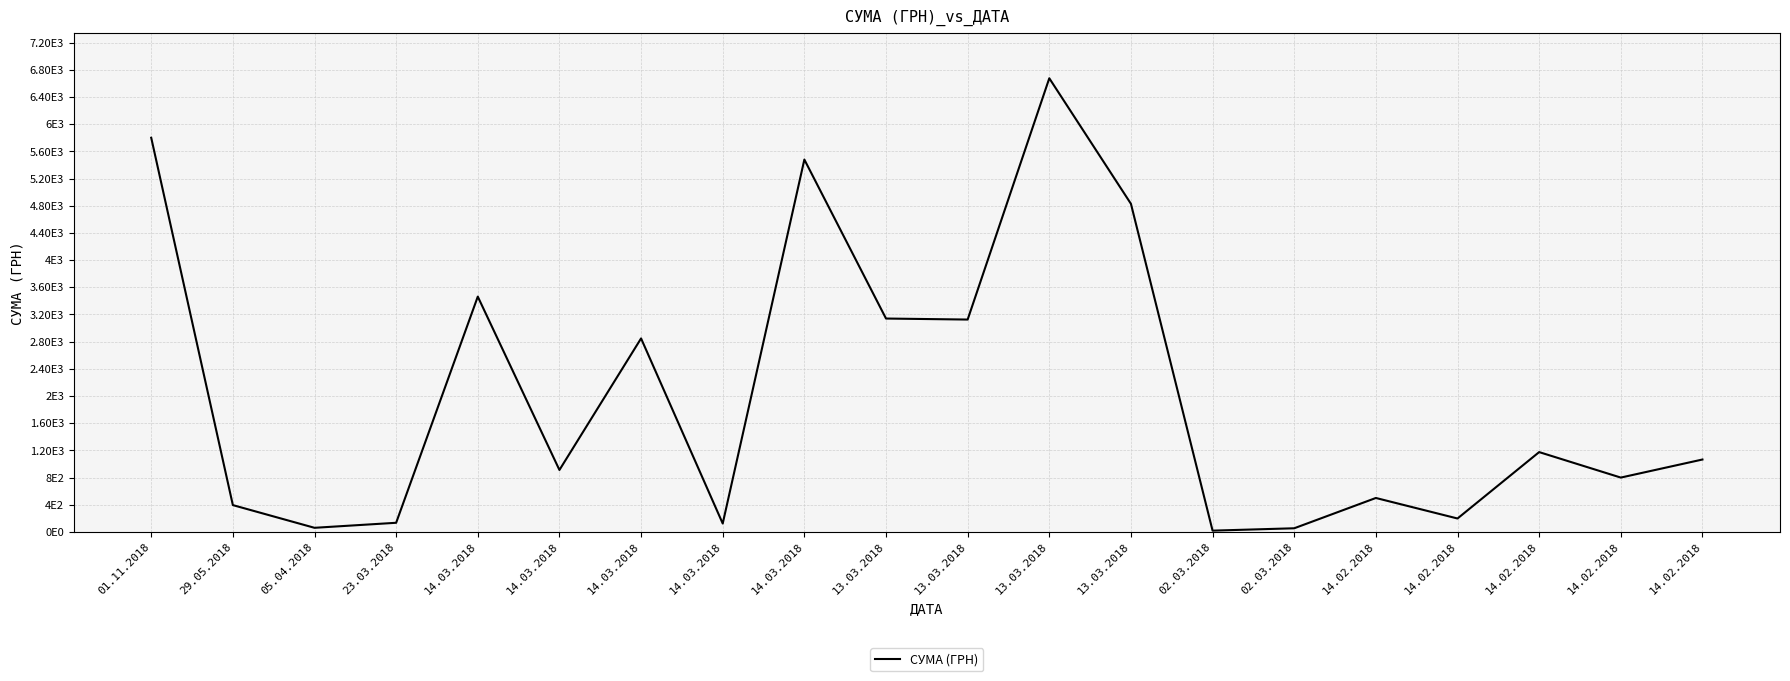

Reading left to right, what are all the values shown in this chart?

01.11.2018=5800.0	29.05.2018=395.1	05.04.2018=61.1	23.03.2018=135.0	14.03.2018=3462.6	14.03.2018=911.9	14.03.2018=2847.5	14.03.2018=124.0	14.03.2018=5478.9	13.03.2018=3140.0	13.03.2018=3125.0	13.03.2018=6675.0	13.03.2018=4828.0	02.03.2018=19.4	02.03.2018=54.2	14.02.2018=500.0	14.02.2018=198.0	14.02.2018=1175.0	14.02.2018=800.0	14.02.2018=1065.8